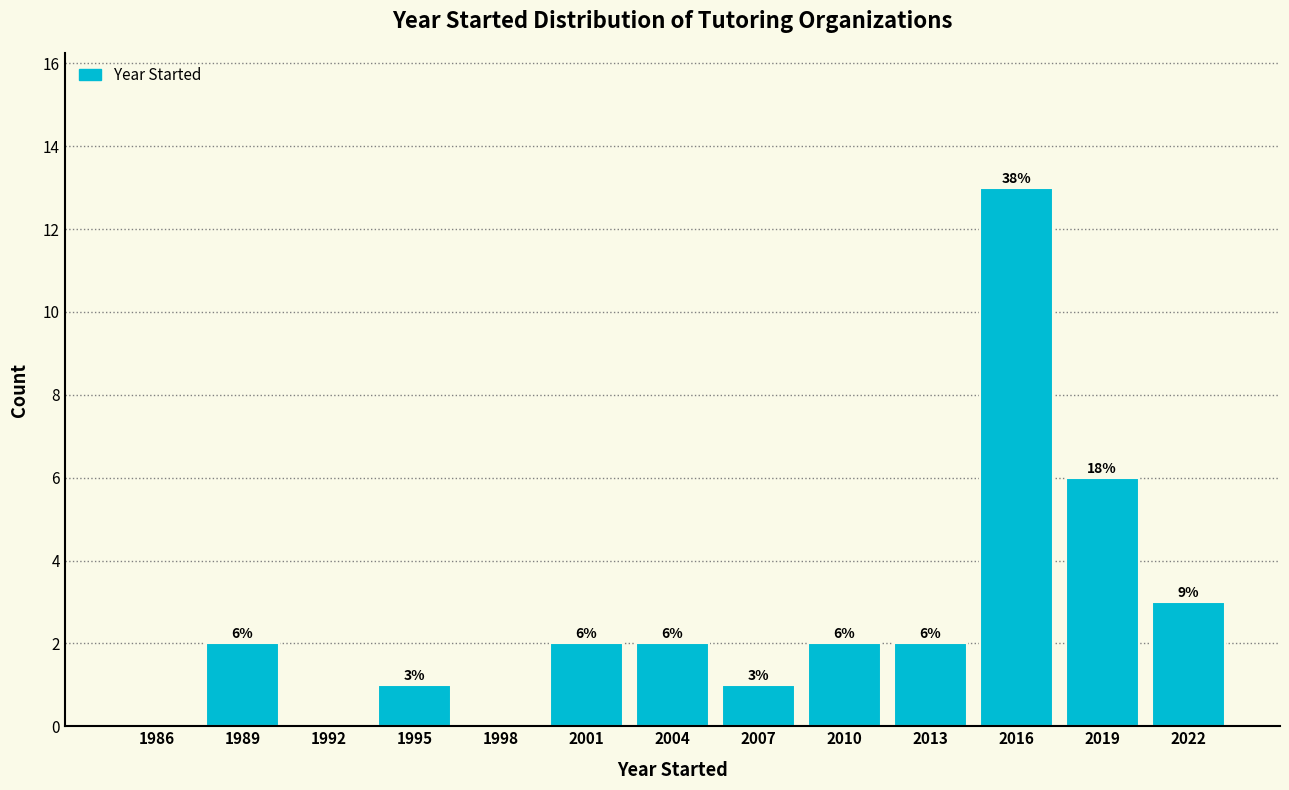

Reading left to right, list all the values displayed in this chart.

1986=0	1989=2	1992=0	1995=1	1998=0	2001=2	2004=2	2007=1	2010=2	2013=2	2016=13	2019=6	2022=3